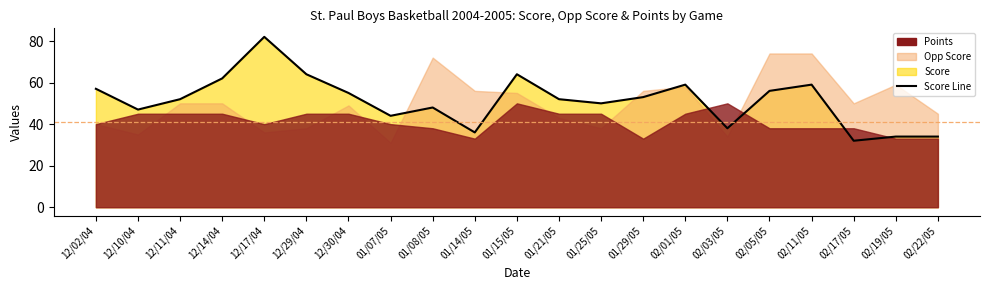

What is the change in value from 01/29/05 to 02/01/05?

+6